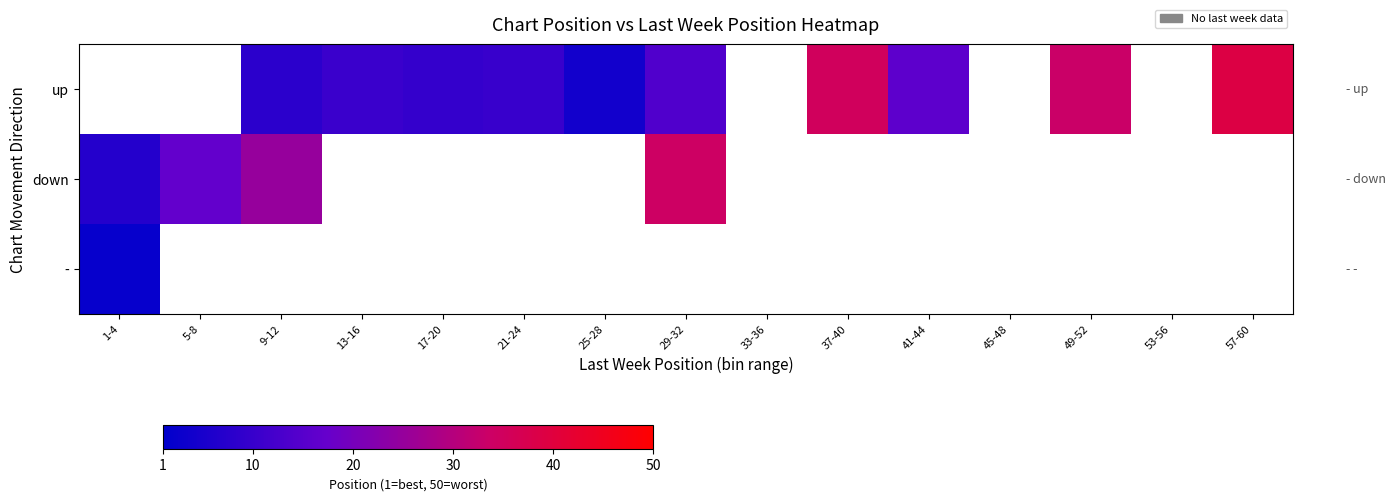

At which category does the chart reach its minimum across all series?

1-4